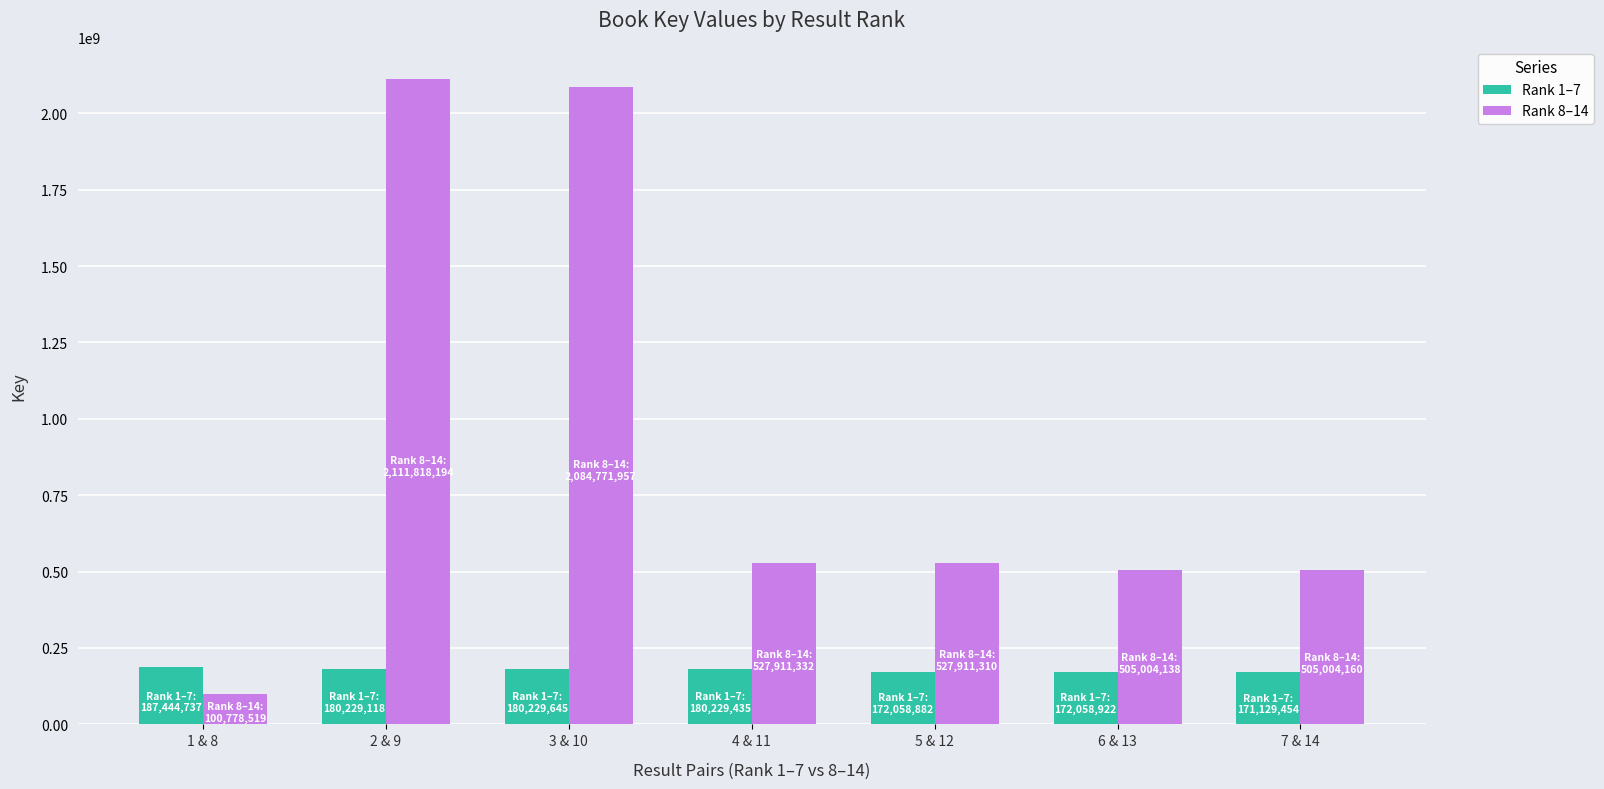

Rank the series at 6 & 13 from highest to lowest value.

Rank 8–14, Rank 1–7